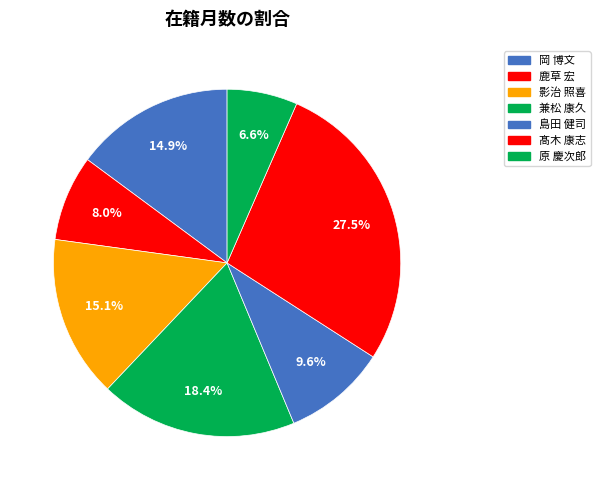

Count the number of slices in the pie.

7